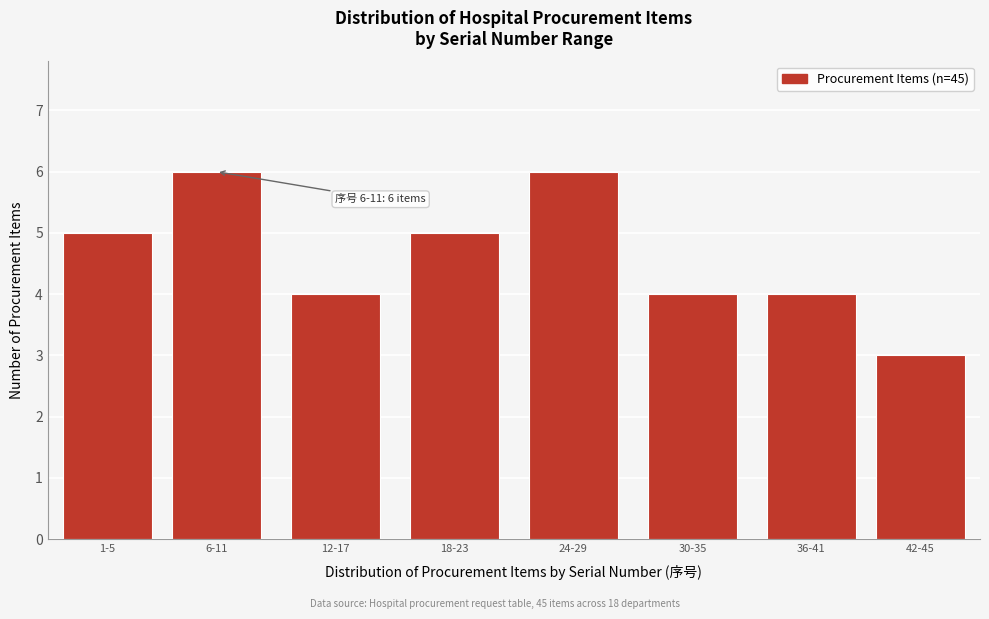

Reading right to left, transcribe all the data shown in this chart.

42-45=3	36-41=4	30-35=4	24-29=6	18-23=5	12-17=4	6-11=6	1-5=5